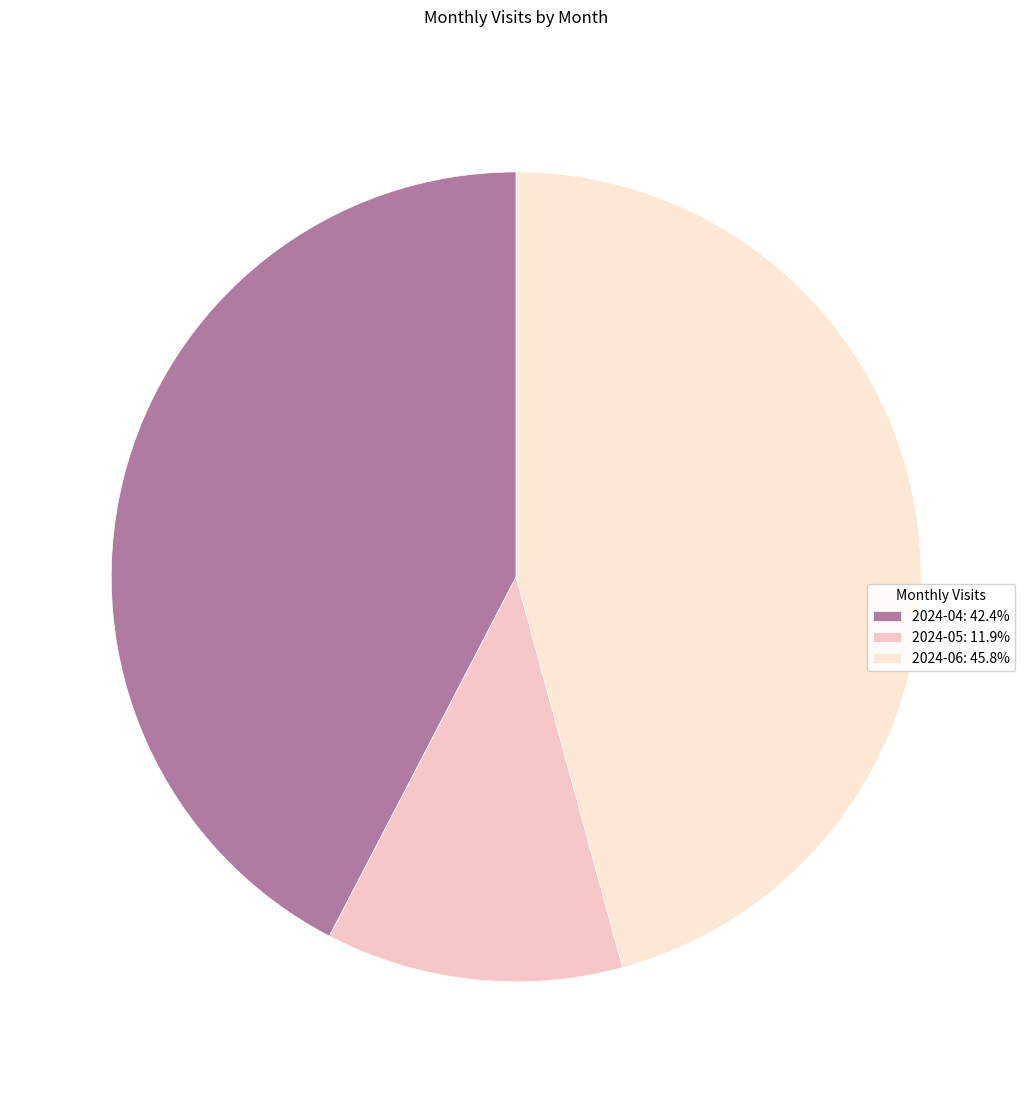

Is there a majority slice in this chart?

No